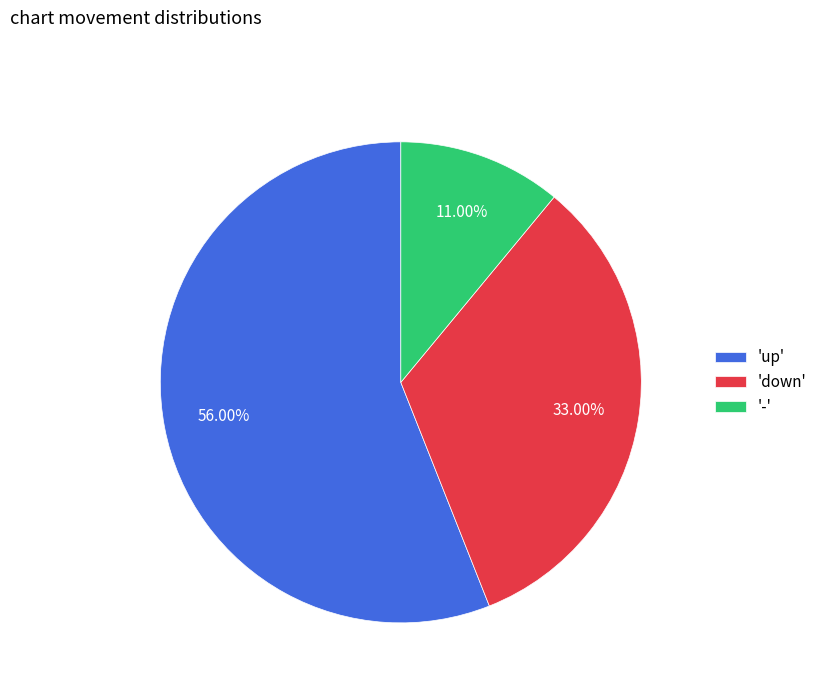

Count the number of slices in the pie.

3